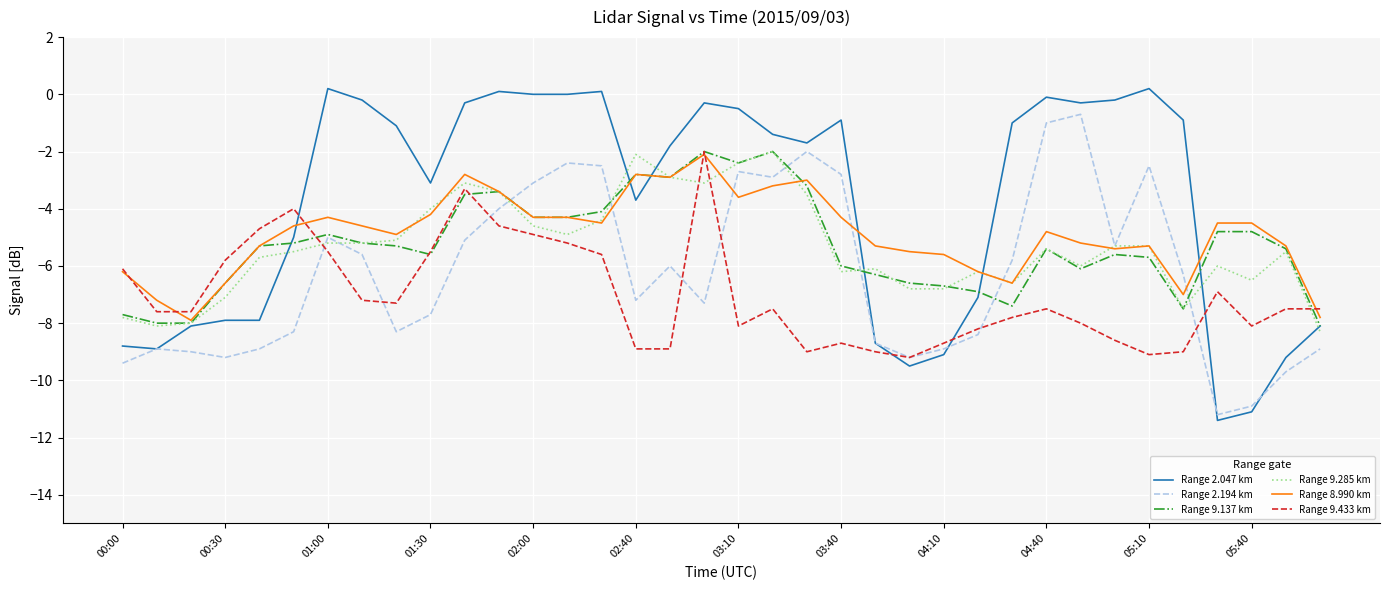

Which series has the widest spread of values?

Range 2.047 km